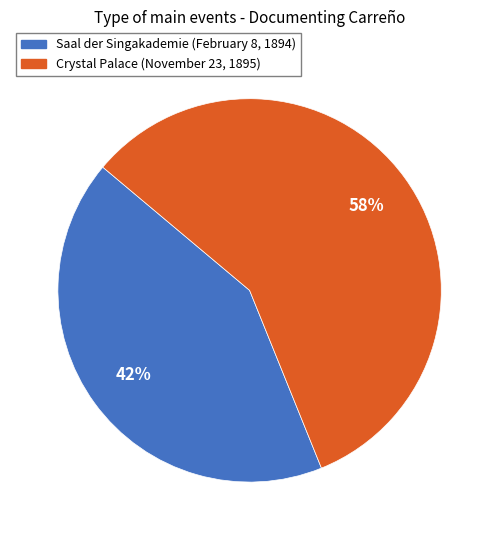

Which has a higher value, Saal der Singakademie (February 8, 1894) or Crystal Palace (November 23, 1895)?

Crystal Palace (November 23, 1895)